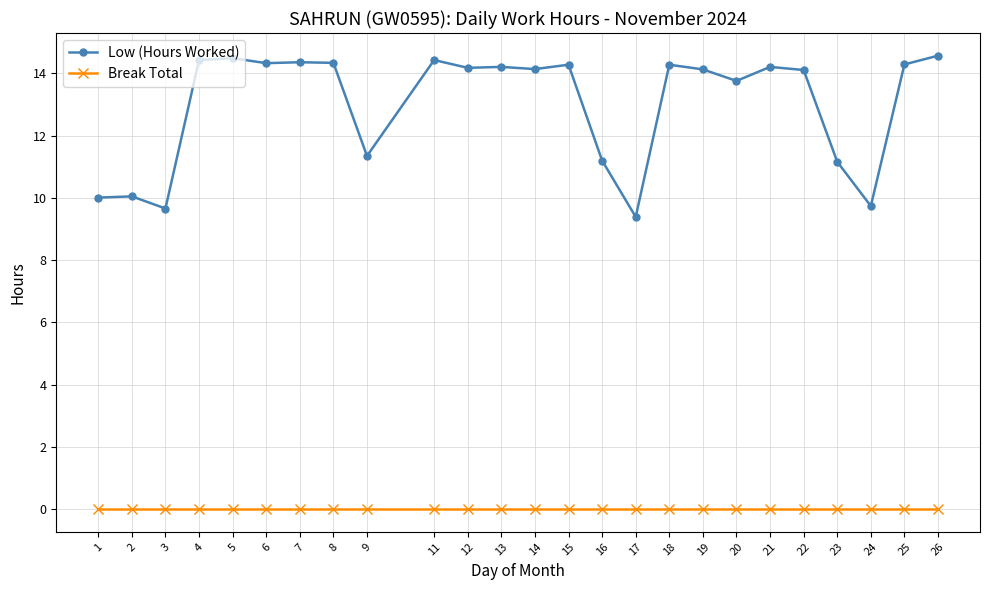

At how many categories does at least one series exceed 12?

17